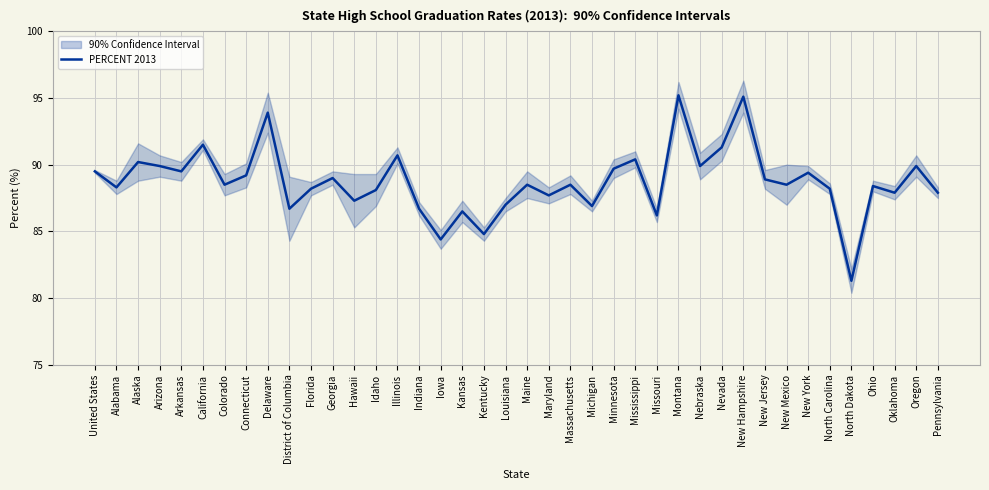

At which label does the data first exceed 88?

United States